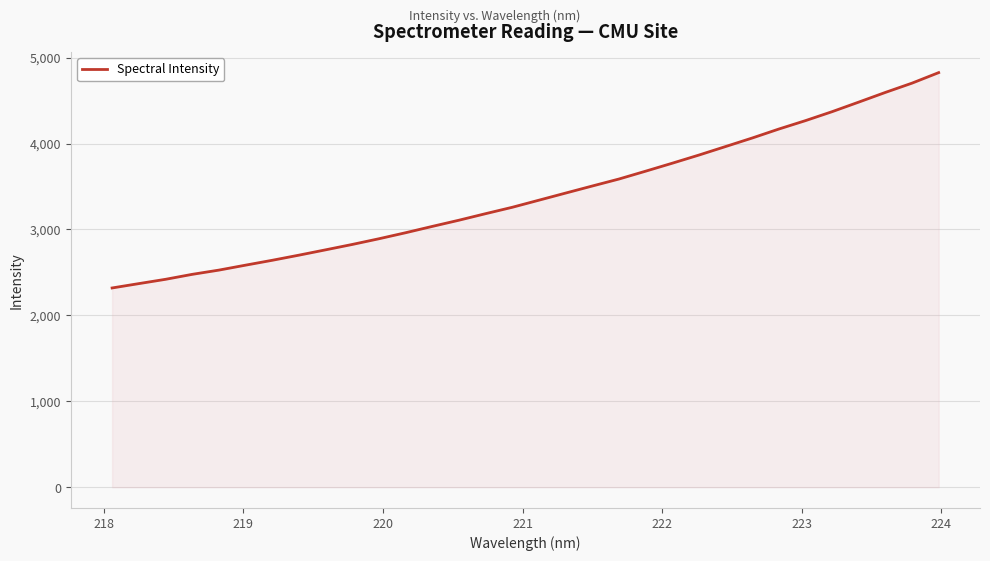

What is the maximum value shown in the chart?

4825.8